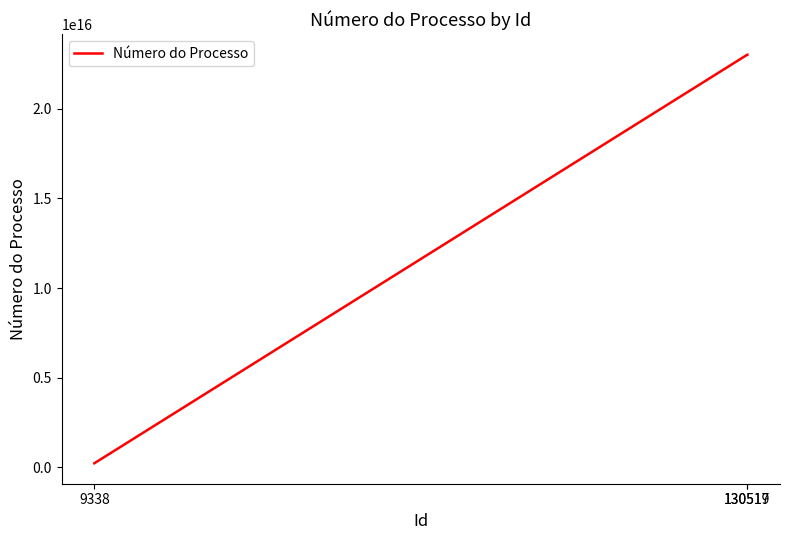

Reading left to right, extract all data points from this chart.

230050009612010	23005000882201472	23005000882201472